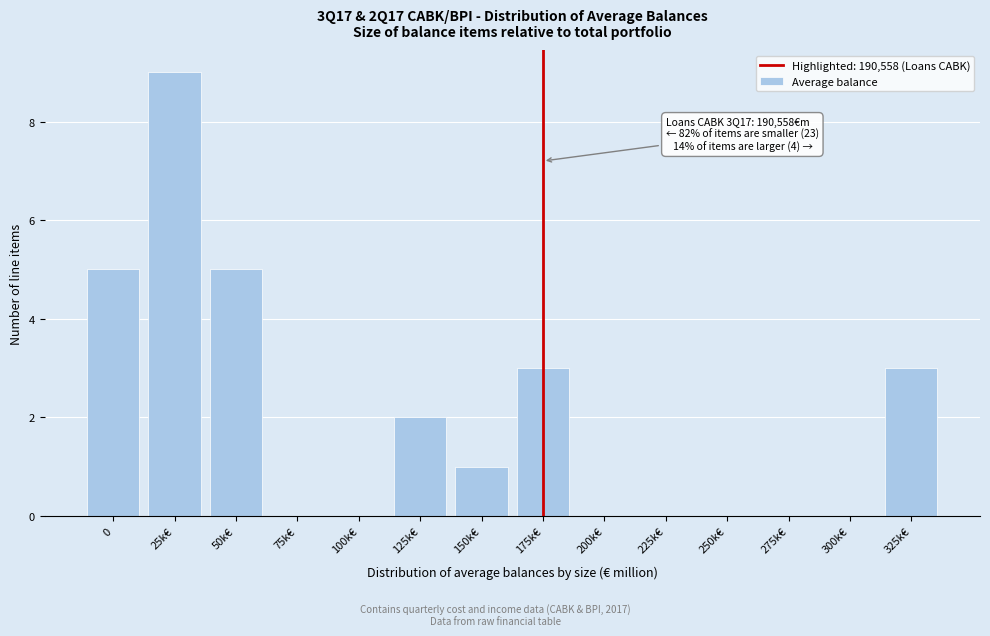

Reading left to right, transcribe all the data shown in this chart.

0=5	25k€=9	50k€=5	75k€=0	100k€=0	125k€=2	150k€=1	175k€=3	200k€=0	225k€=0	250k€=0	275k€=0	300k€=0	325k€=3